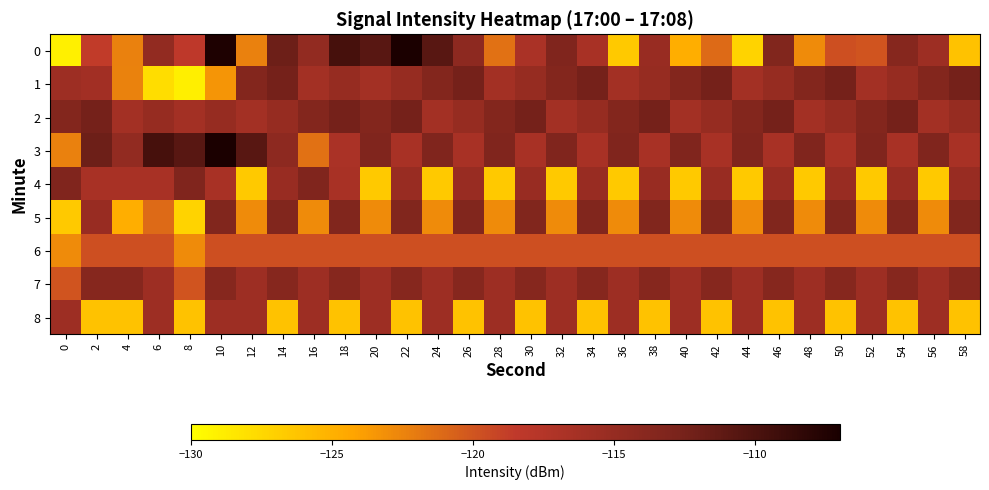

Which series has the largest total across all categories?

2